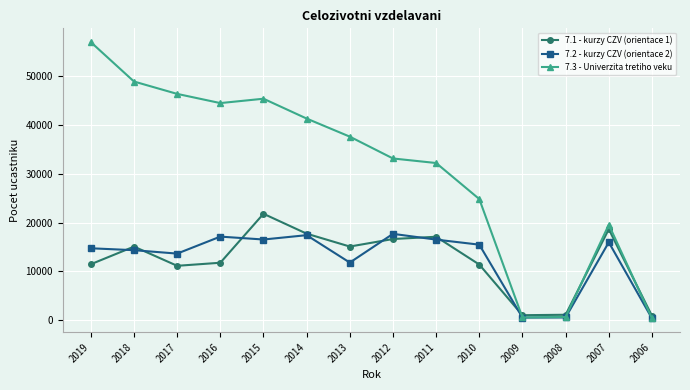

At which label does 7.2 - kurzy CZV (orientace 2) first exceed 15483?

2016